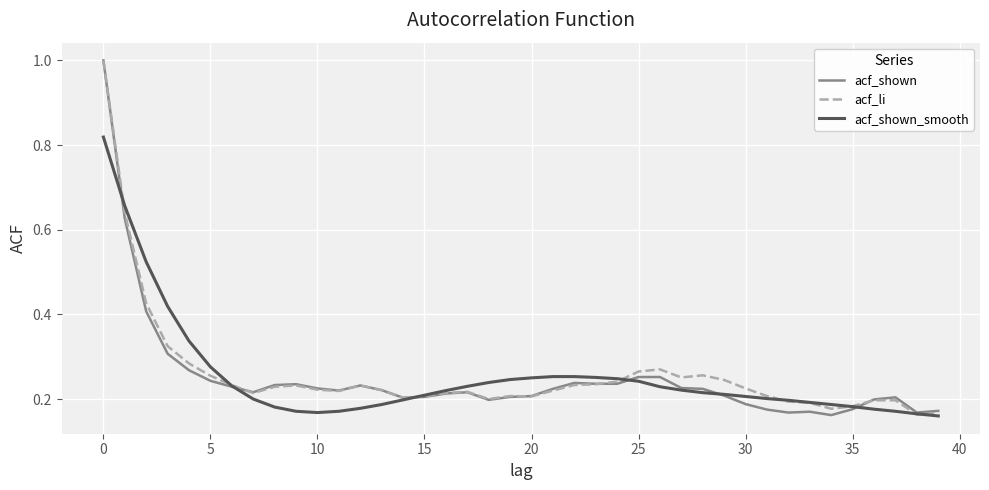

In acf_shown_smooth, how many points are lower than both neighbors (excluding endpoints)?

1